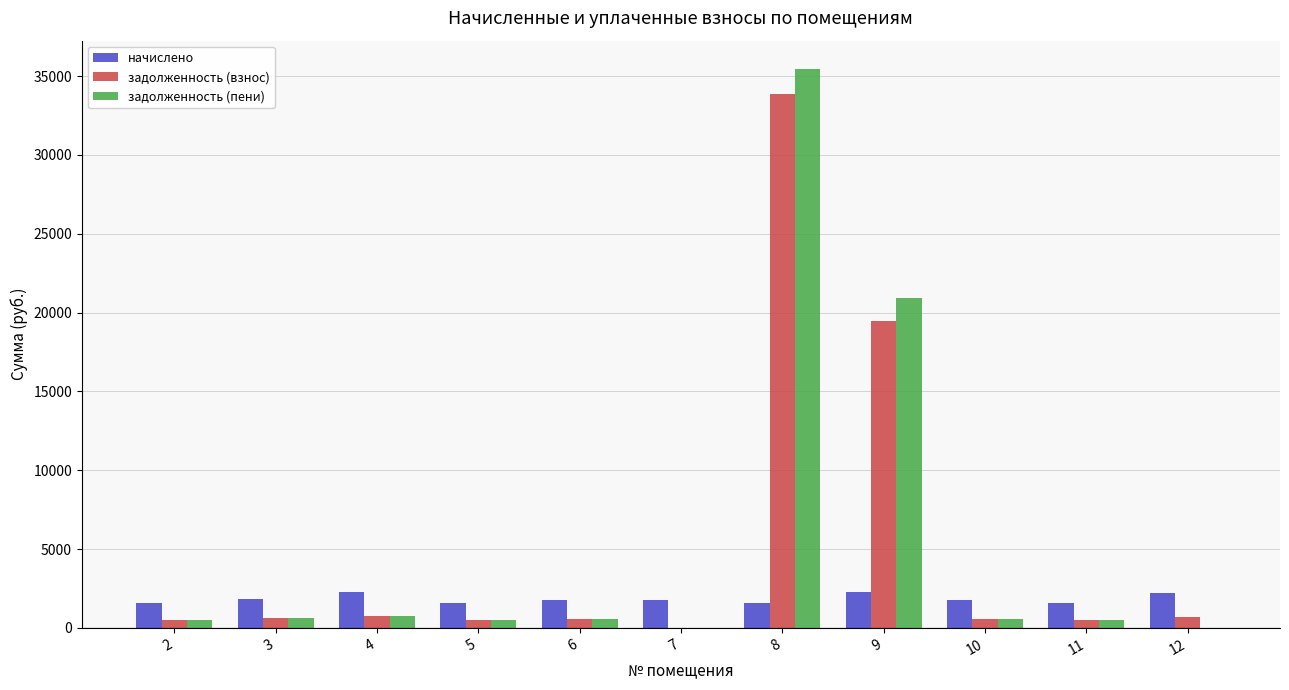

How many groups of bars are there?

11